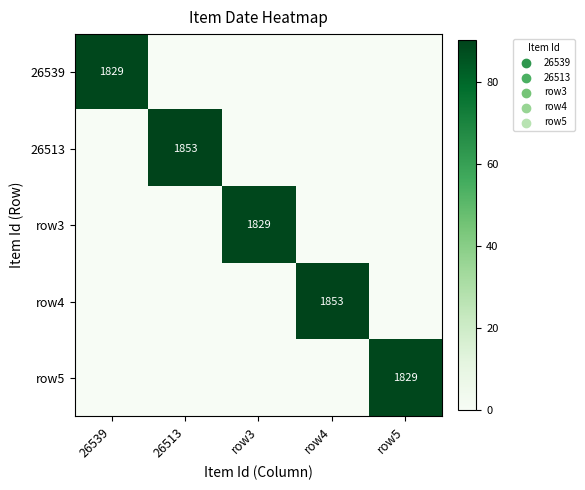

Count the number of categories in the chart.

5